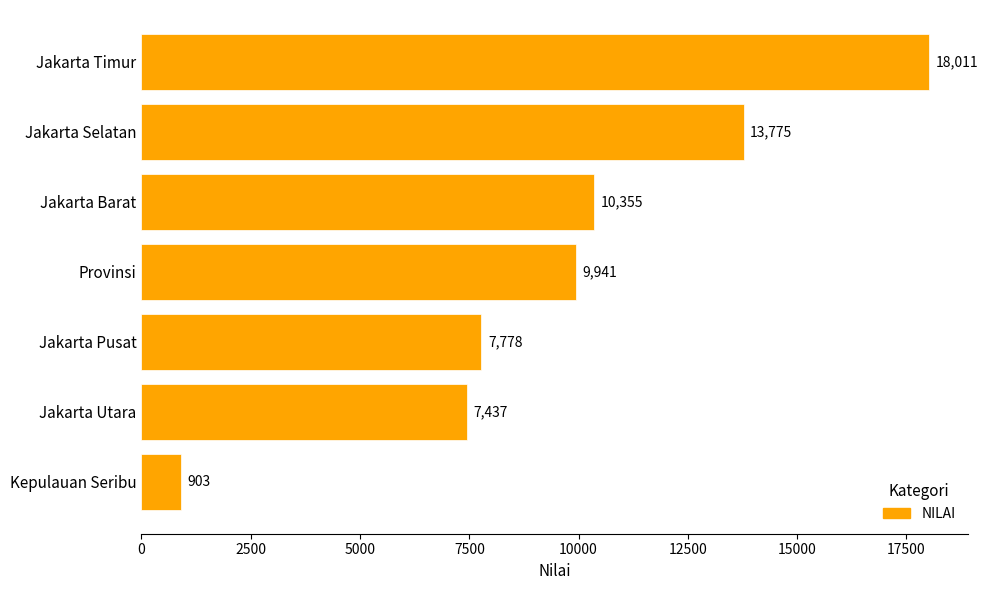

What is the change in value from Jakarta Pusat to Provinsi?

+2163